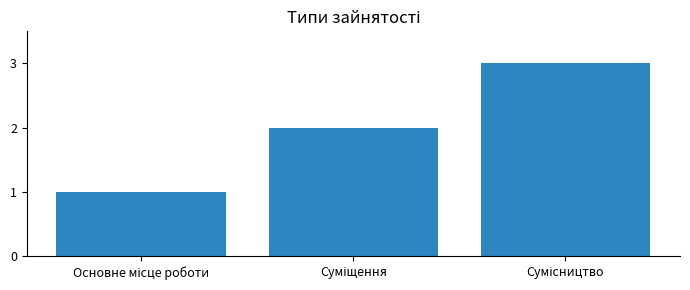

What is the maximum value shown in the chart?

3